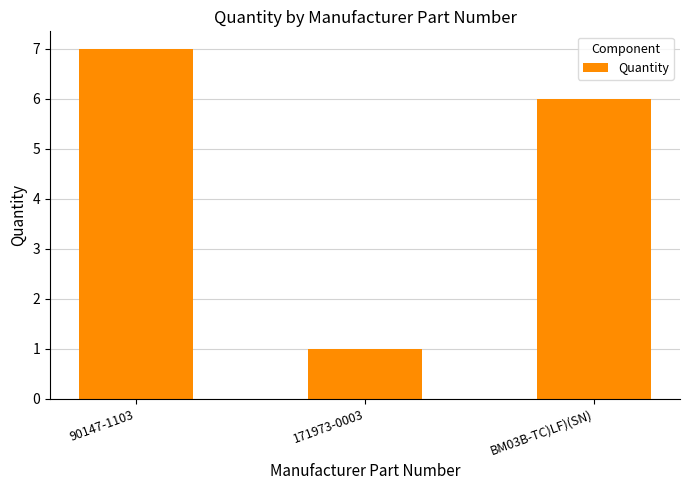

Count the number of categories in the chart.

3